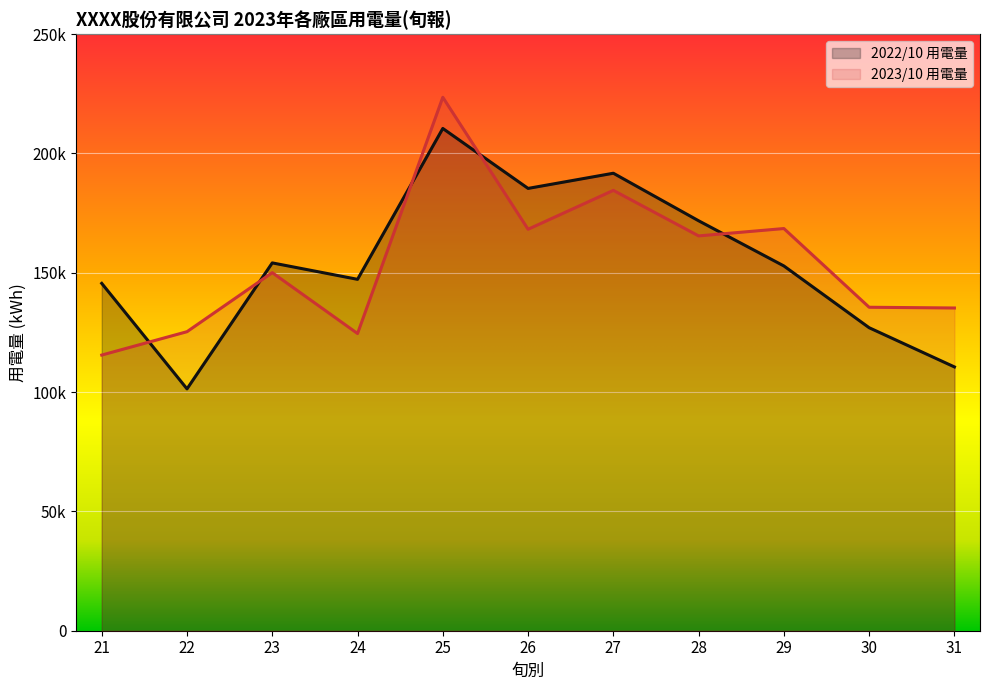

Reading left to right, list all the values displayed in this chart.

2022/10 用電量: 145560.6	101351.5	154144.3	147259.8	210479.7	185358.1	191718.5	171797.0	152864.4	126978.0	110548.9
2023/10 用電量: 115521.0	125315.0	150055.3	124544.0	223541.0	168240.0	184541.0	165458.0	168541.0	135555.0	135247.0